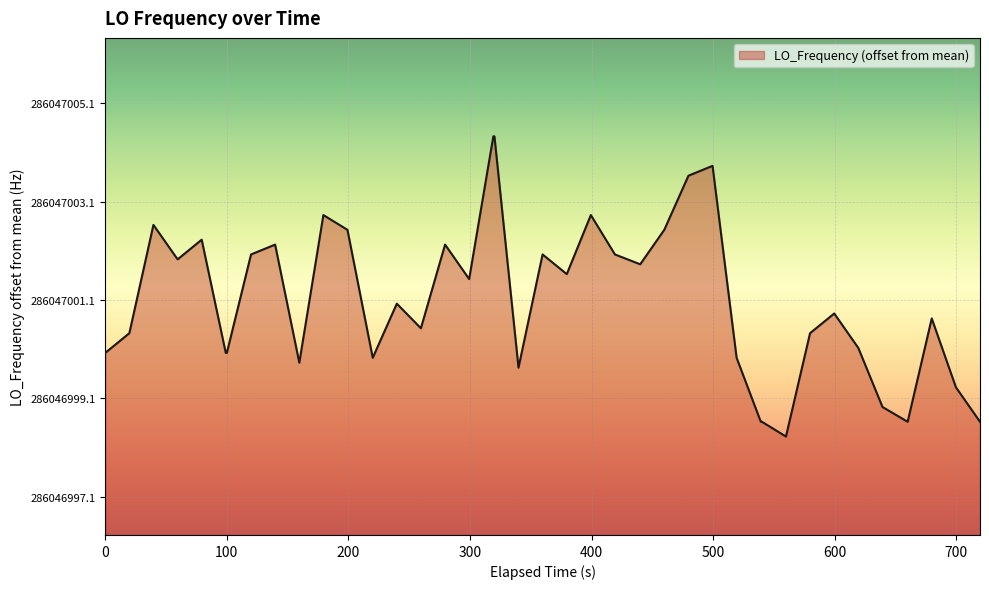

How many data points does each series have?

40